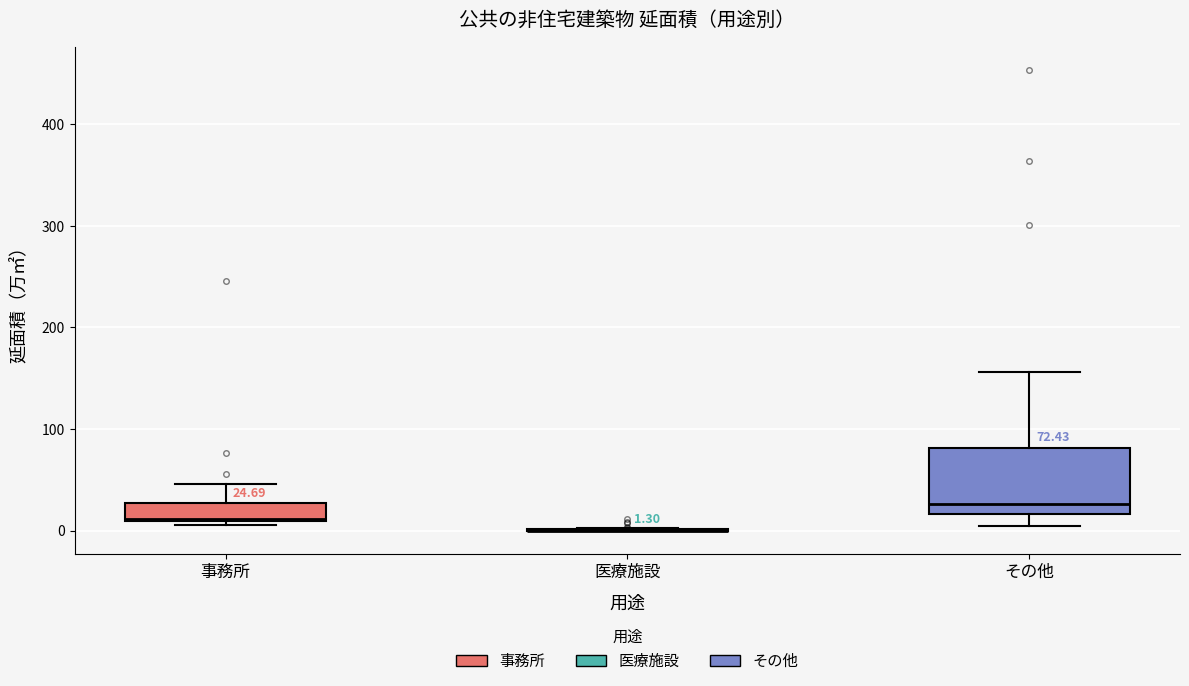

Comparing the boxes themselves (not the whiskers), which one is the tallest?

その他